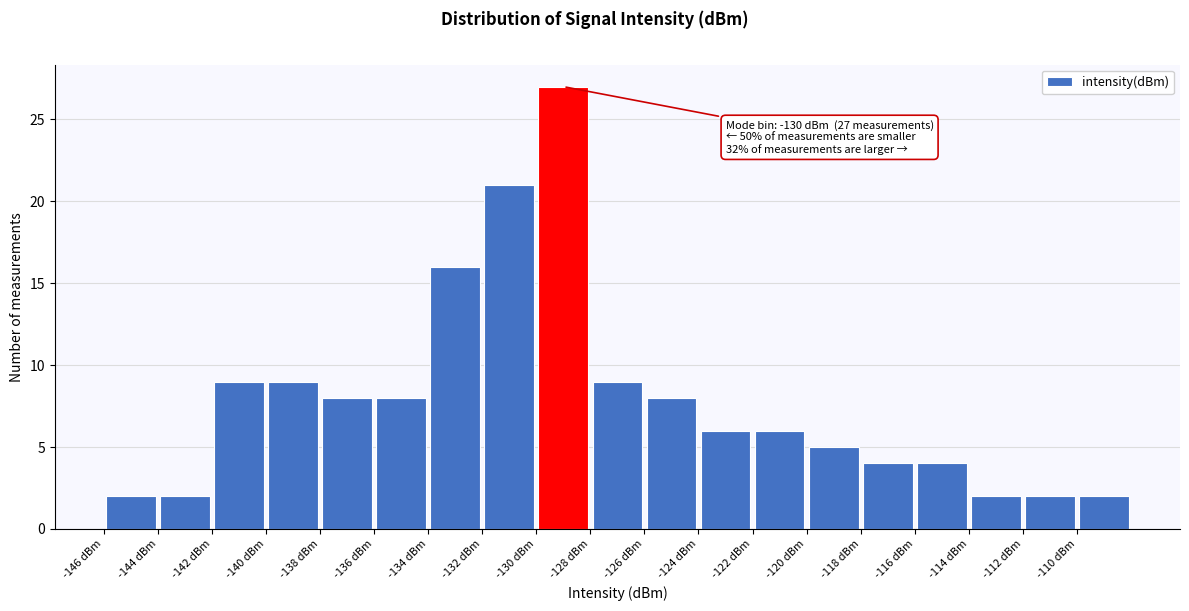

Which range on the x-axis has the tallest bar?

-130 to -128